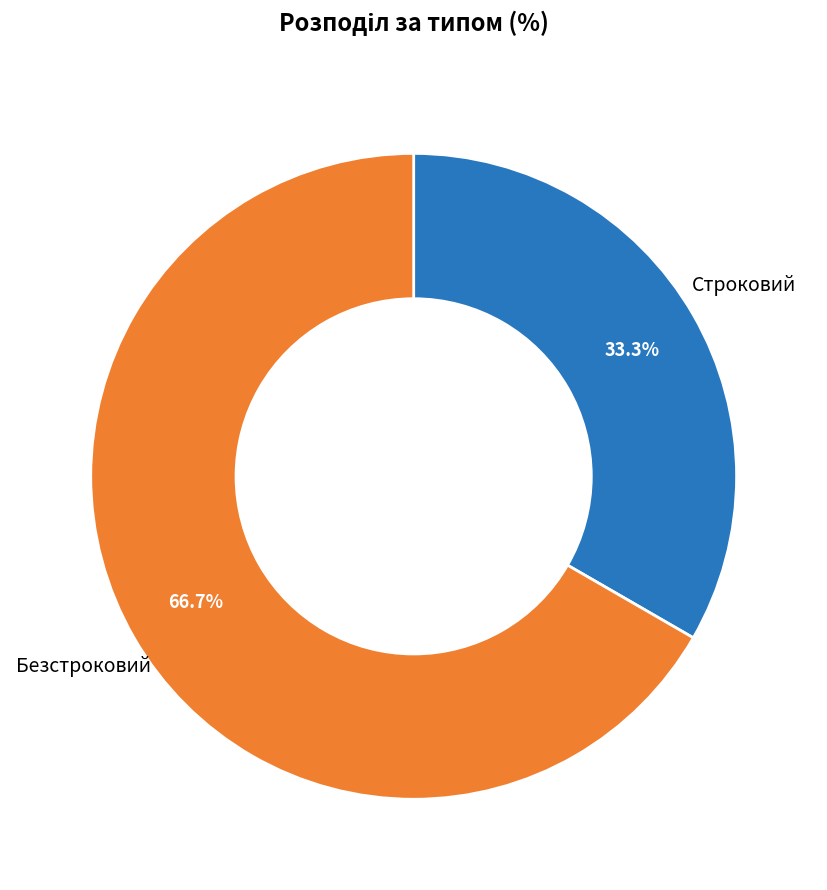

To the nearest percent, what is the average slice percentage?

50%